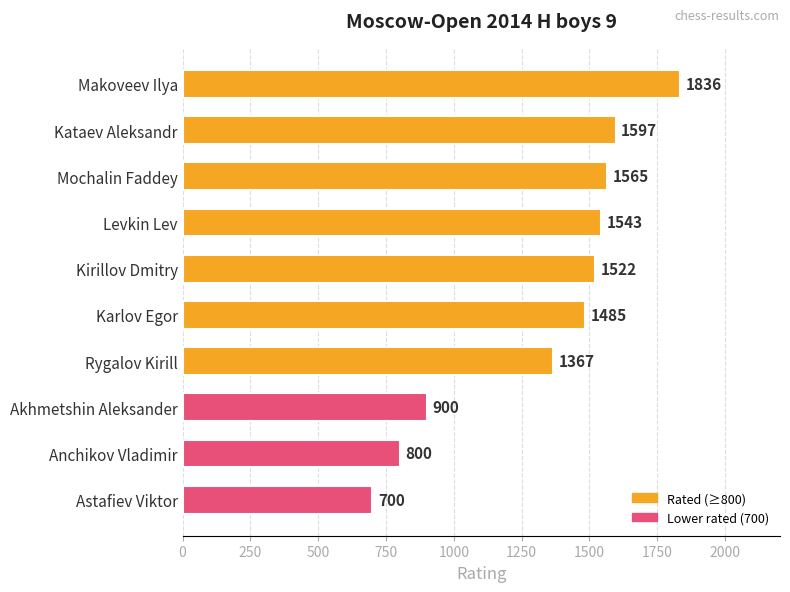

Reading bottom to top, what are all the values shown in this chart?

Astafiev Viktor=700	Anchikov Vladimir=800	Akhmetshin Aleksander=900	Rygalov Kirill=1367	Karlov Egor=1485	Kirillov Dmitry=1522	Levkin Lev=1543	Mochalin Faddey=1565	Kataev Aleksandr=1597	Makoveev Ilya=1836